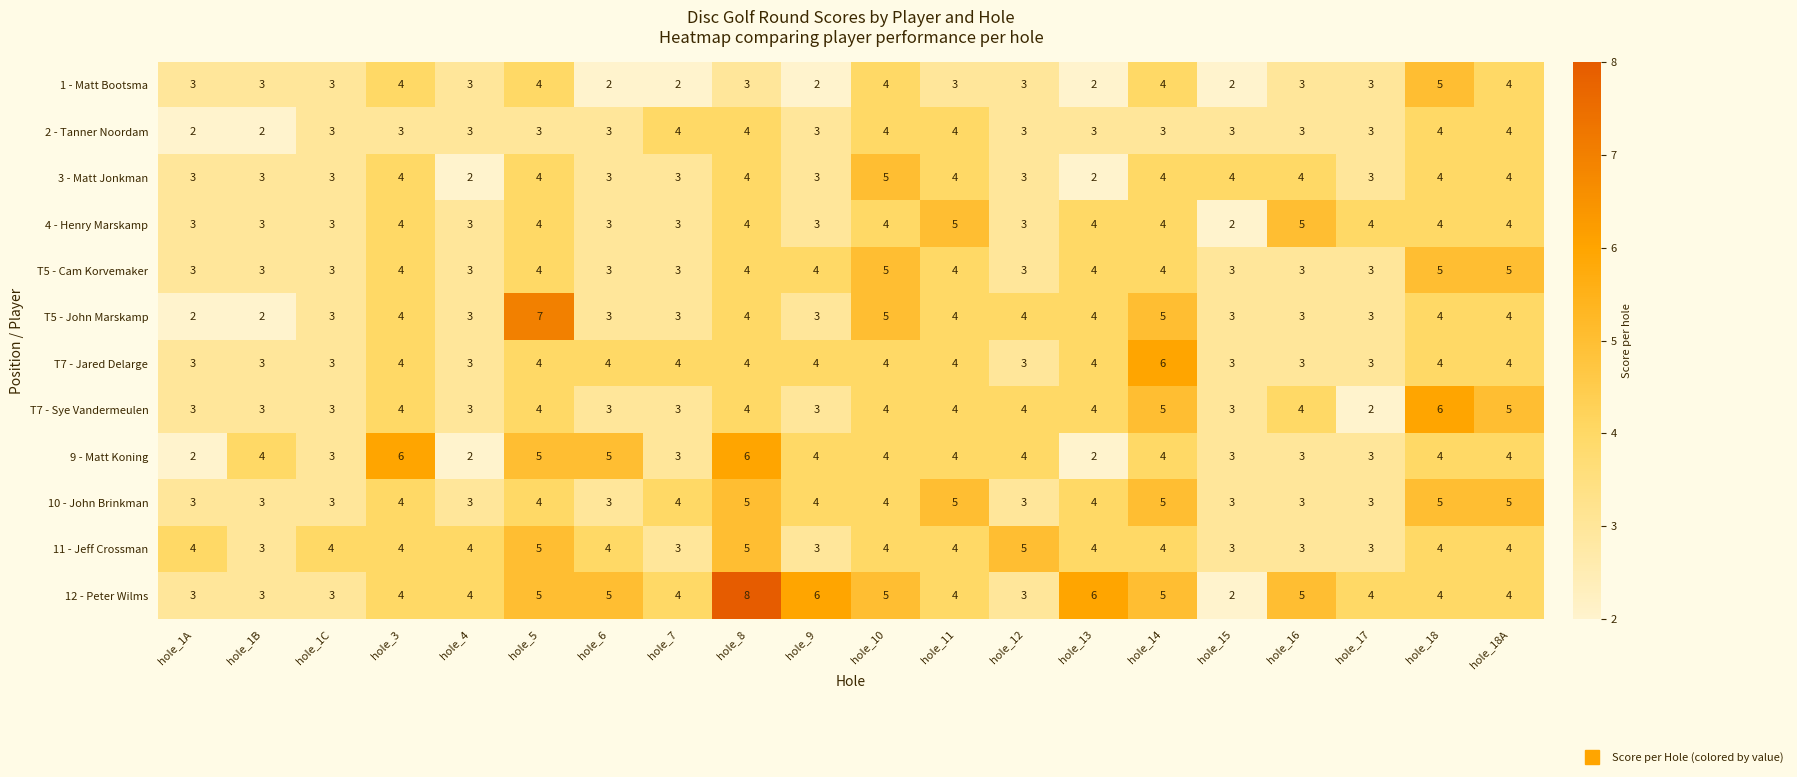

What is the difference between the second highest and minimum values in the 4 - Henry Marskamp series?

3